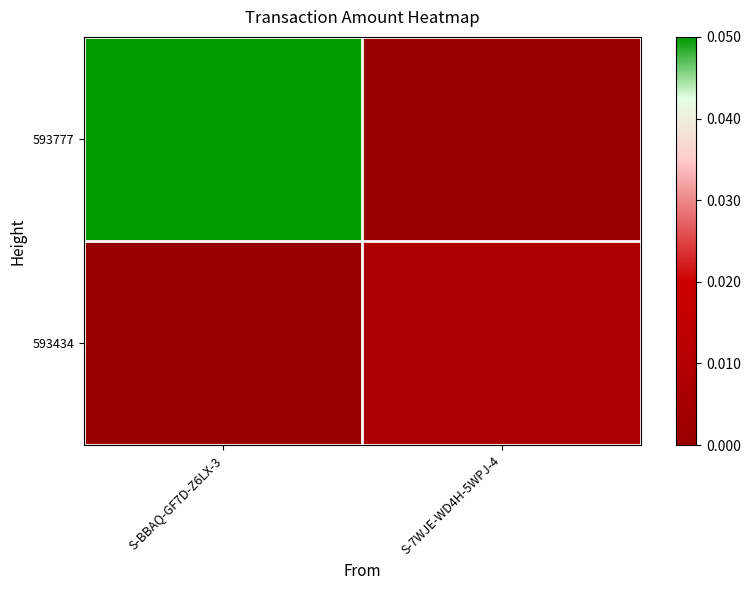

Reading left to right, extract all data points from this chart.

593777: S-BBAQ-GF7D-Z6LX-3=0.1	S-7WJE-WD4H-5WPJ-4=0.0
593434: S-BBAQ-GF7D-Z6LX-3=0.0	S-7WJE-WD4H-5WPJ-4=0.0